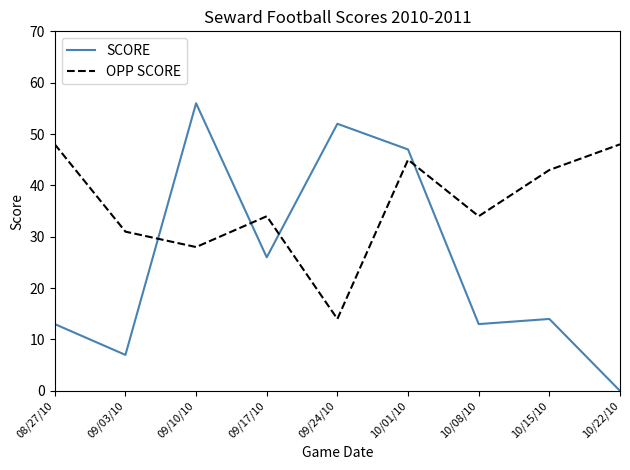

Reading left to right, list all the values displayed in this chart.

SCORE: 08/27/10=13	09/03/10=7	09/10/10=56	09/17/10=26	09/24/10=52	10/01/10=47	10/08/10=13	10/15/10=14	10/22/10=0
OPP SCORE: 08/27/10=48	09/03/10=31	09/10/10=28	09/17/10=34	09/24/10=14	10/01/10=45	10/08/10=34	10/15/10=43	10/22/10=48